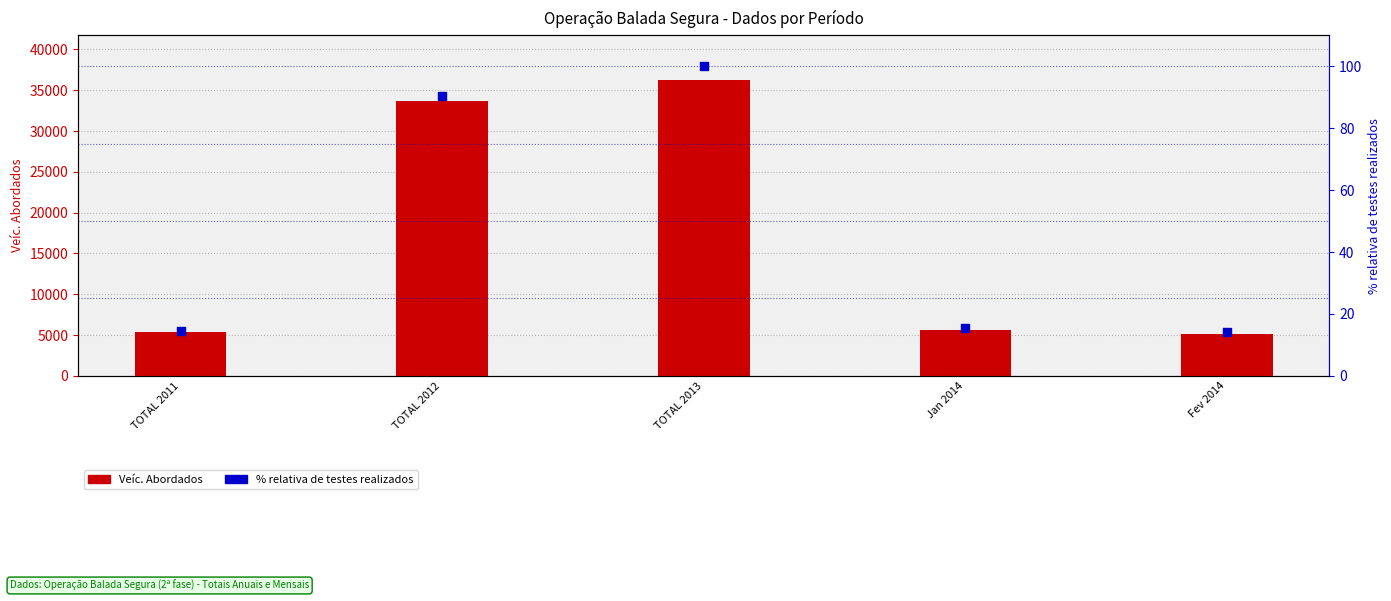

What is the total value across all series at TOTAL 2013?

36370.0